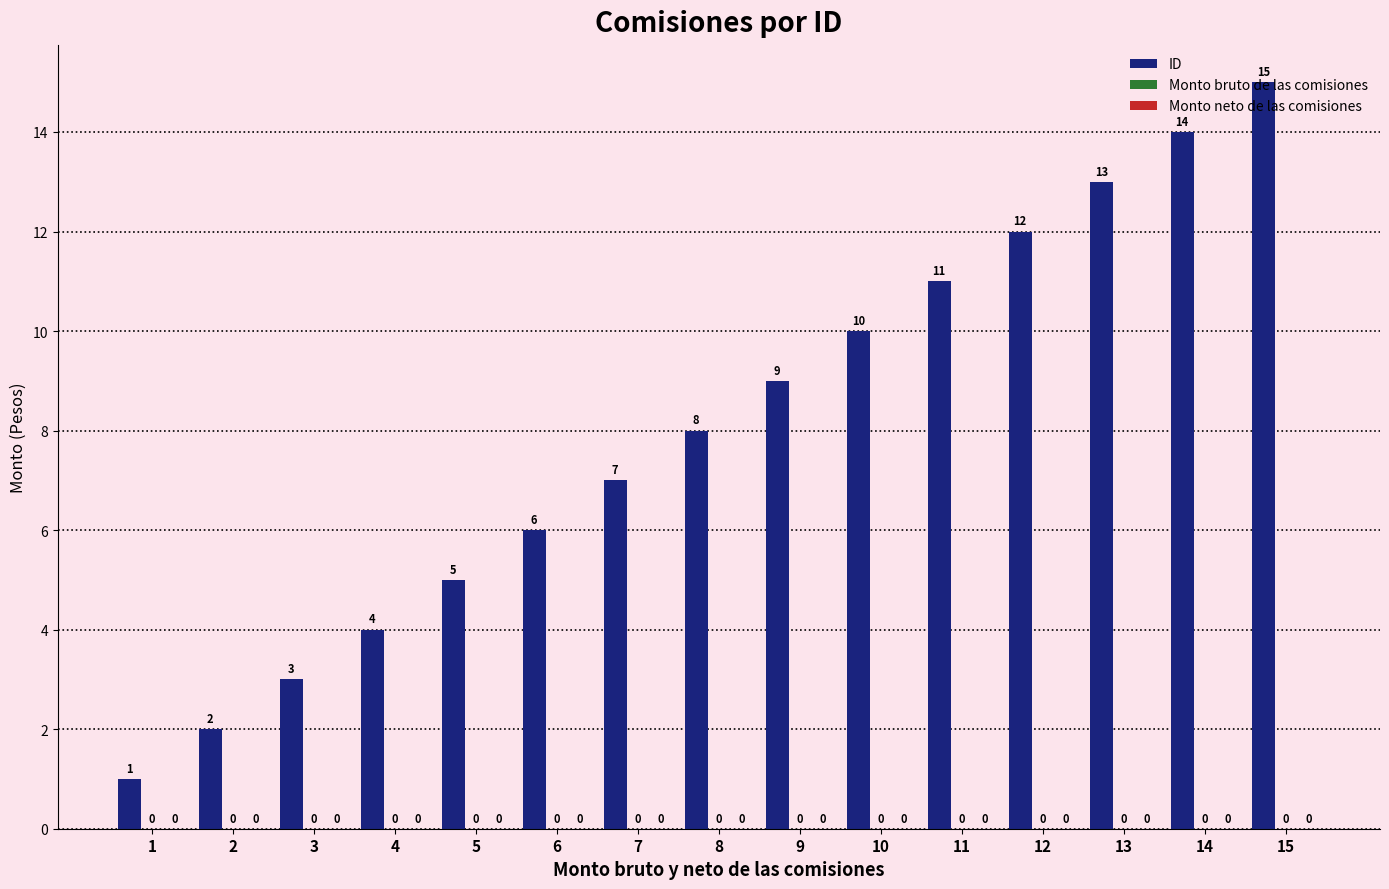

What is the maximum value shown in the chart?

15